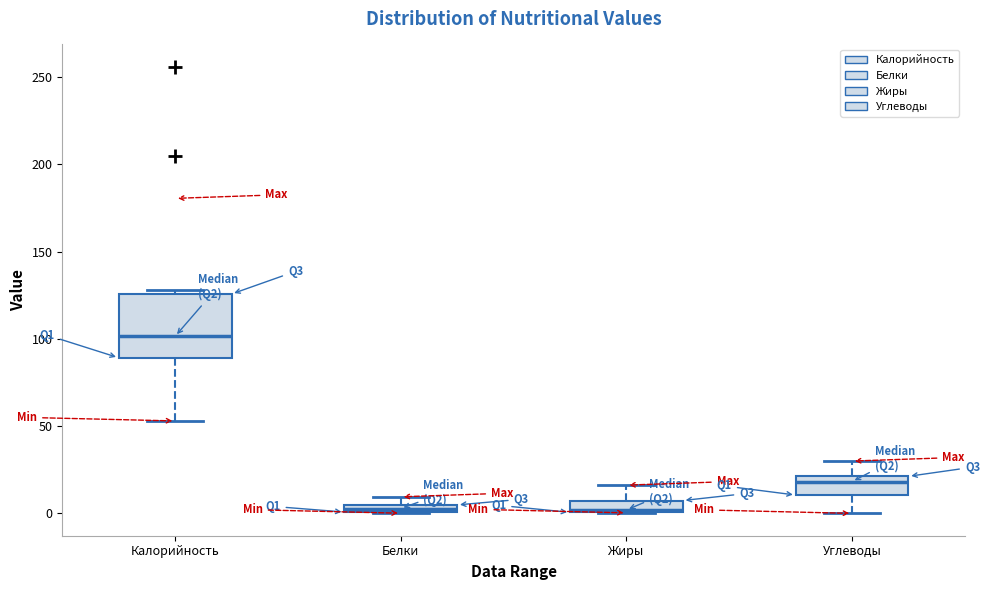

Which box's median line is the highest?

Калорийность